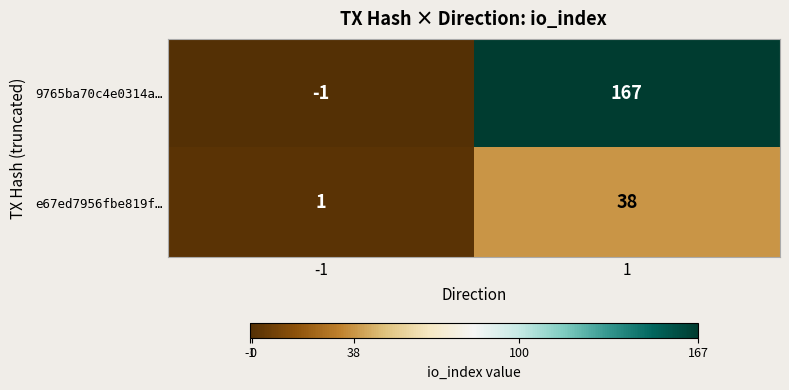

True or false: e67ed7956fbe819f… has a value of 38 at 1.

True